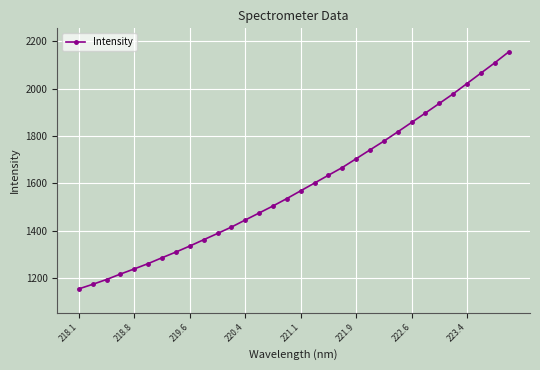

How many values exceed 1568?

16